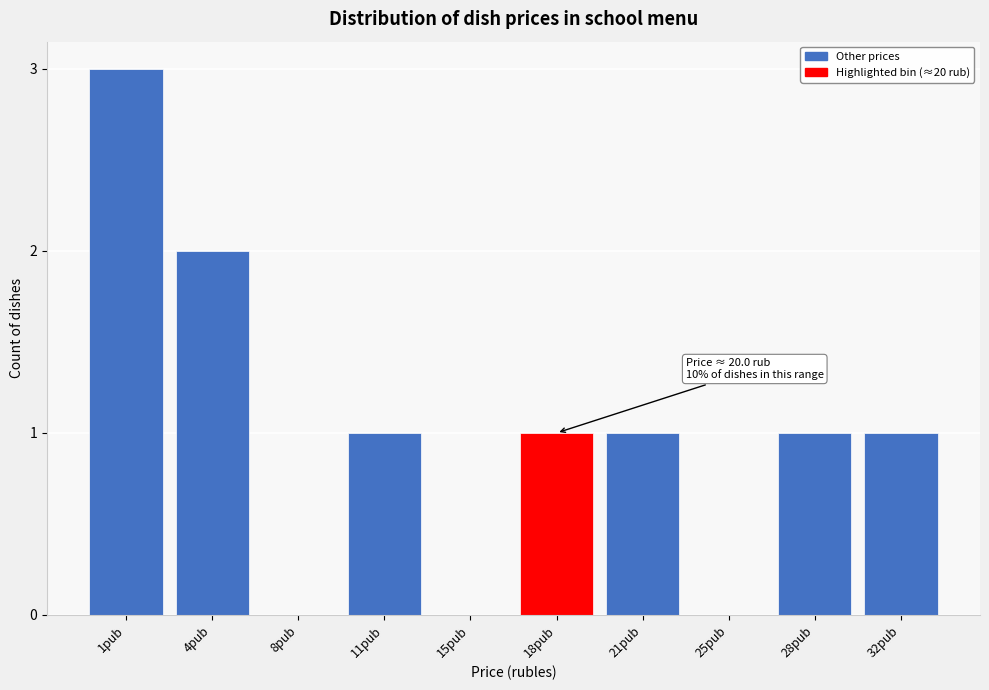

Reading left to right, what are all the values shown in this chart?

1рub=3	4рub=2	8рub=0	11рub=1	15рub=0	18рub=1	21рub=1	25рub=0	28рub=1	32рub=1